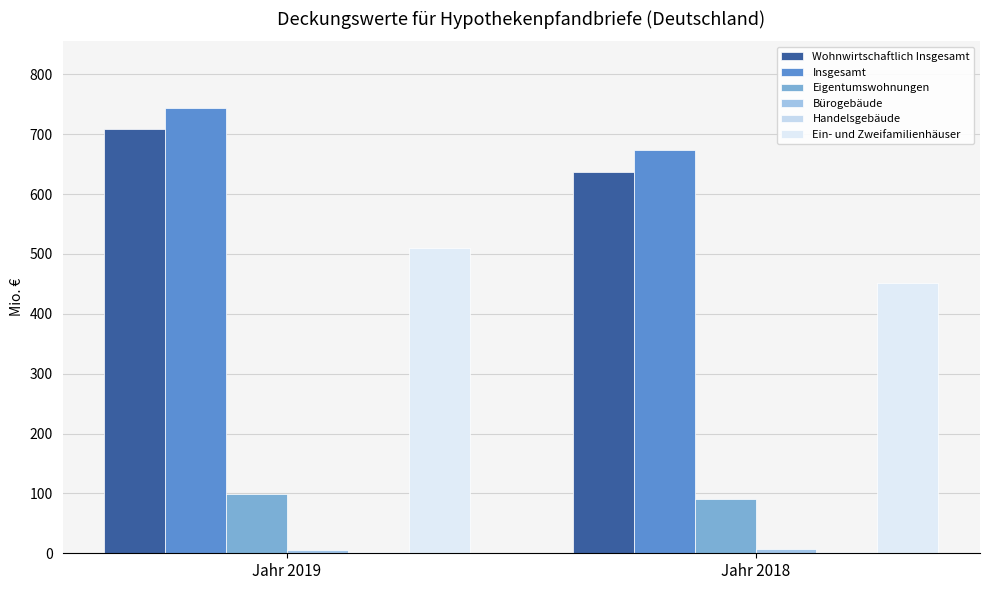

What is the sum of all Bürogebäude values?

12.1